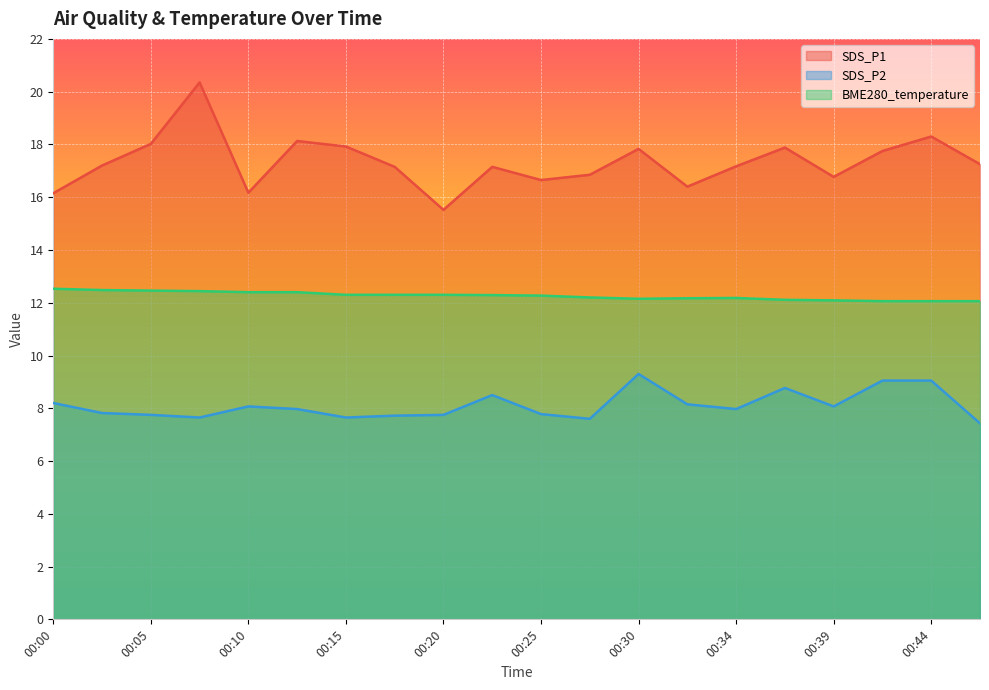

Which series has the largest total across all categories?

SDS_P1